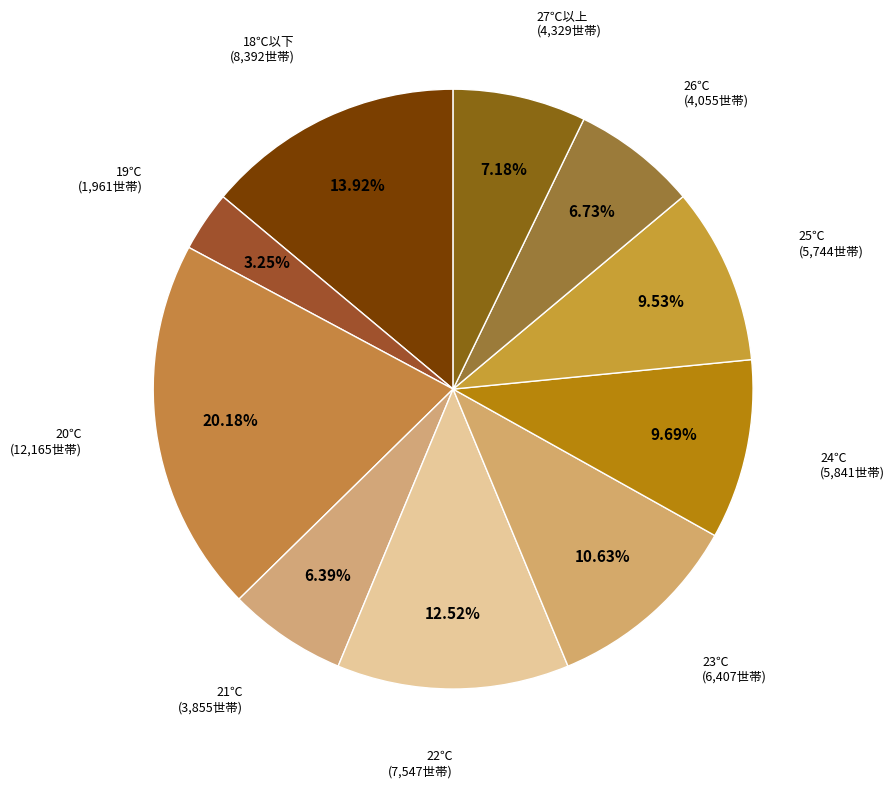

Count the number of slices in the pie.

10